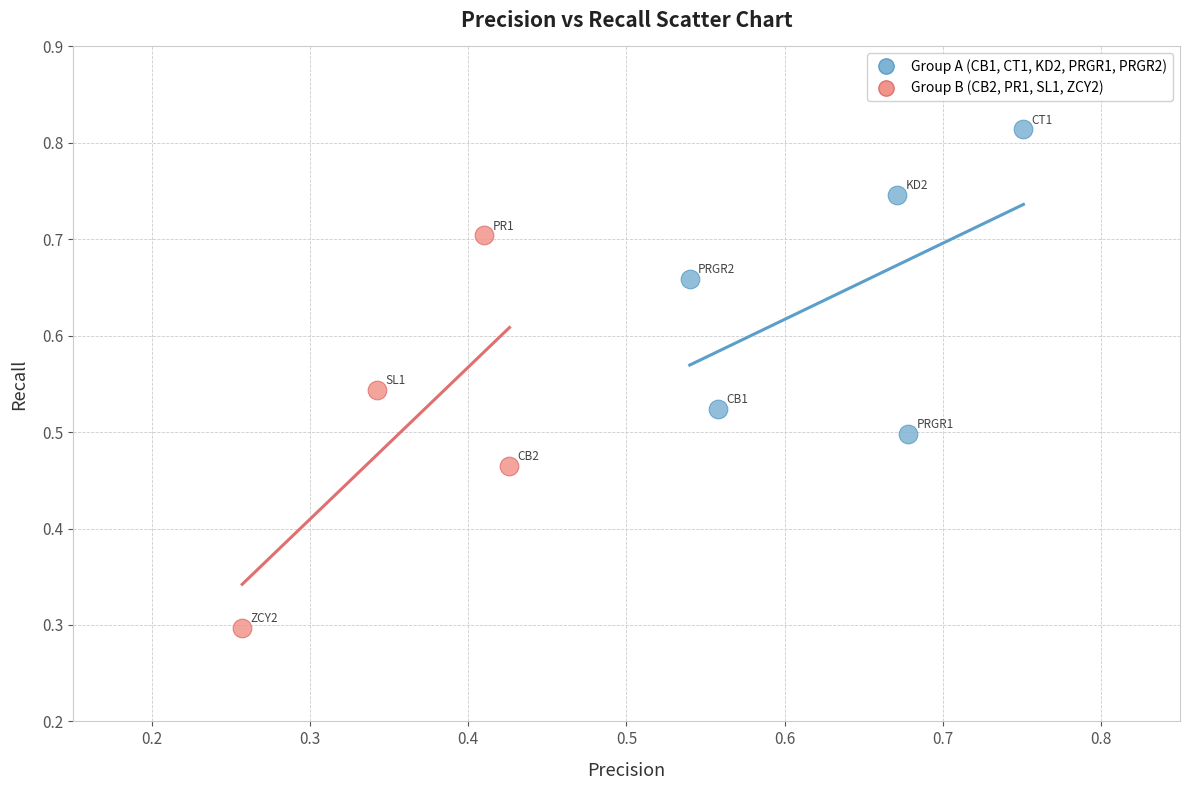

Which series has the largest Y range (max minus min)?

Group B (CB2, PR1, SL1, ZCY2)